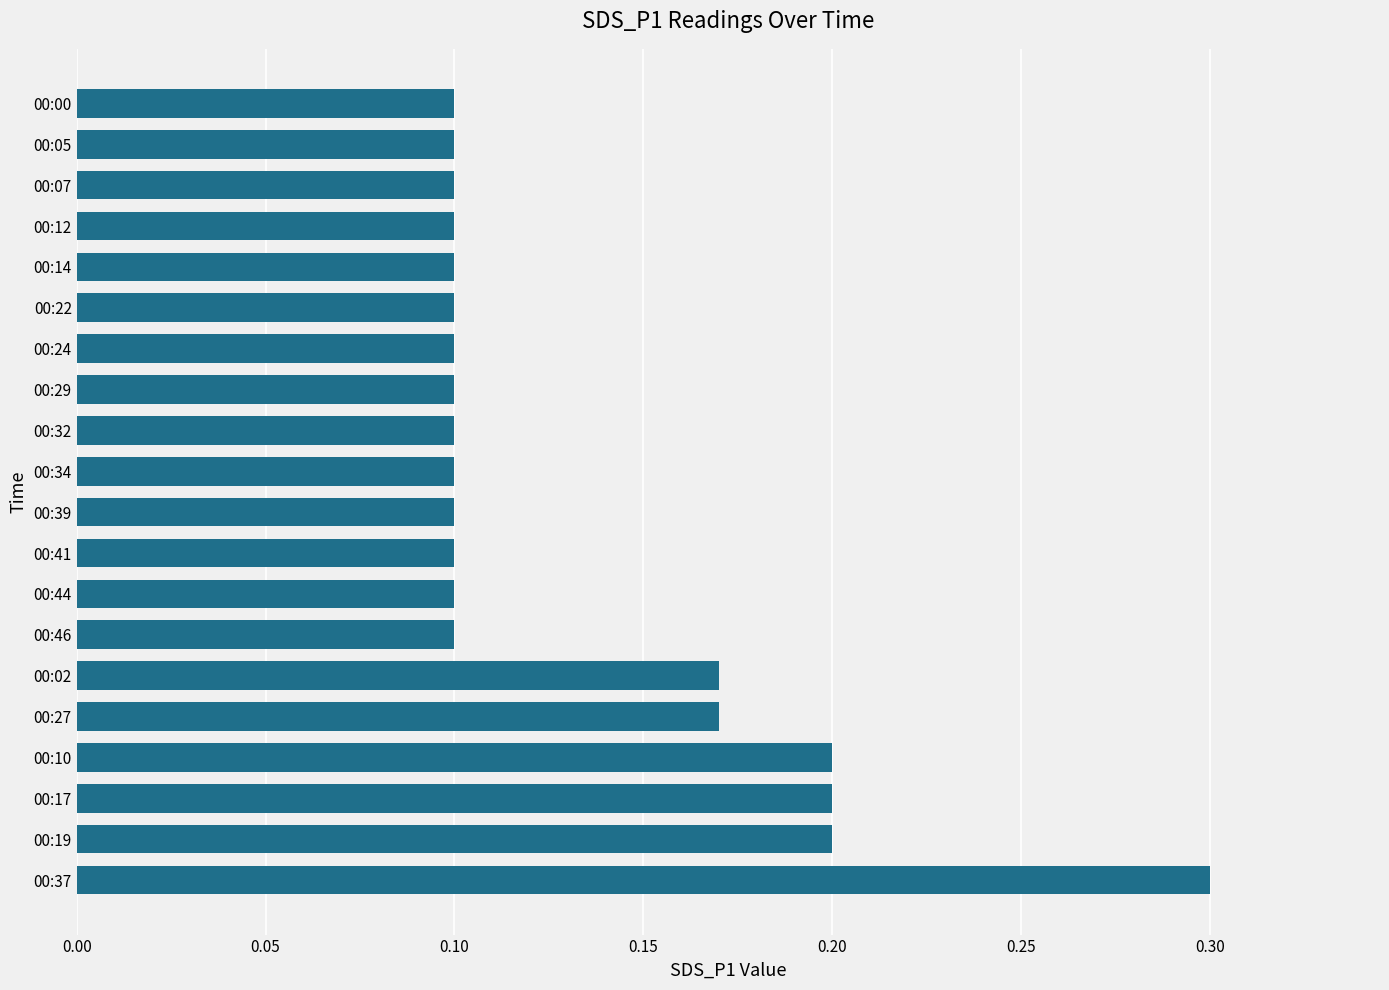

Which category has the highest value across all series?

00:37